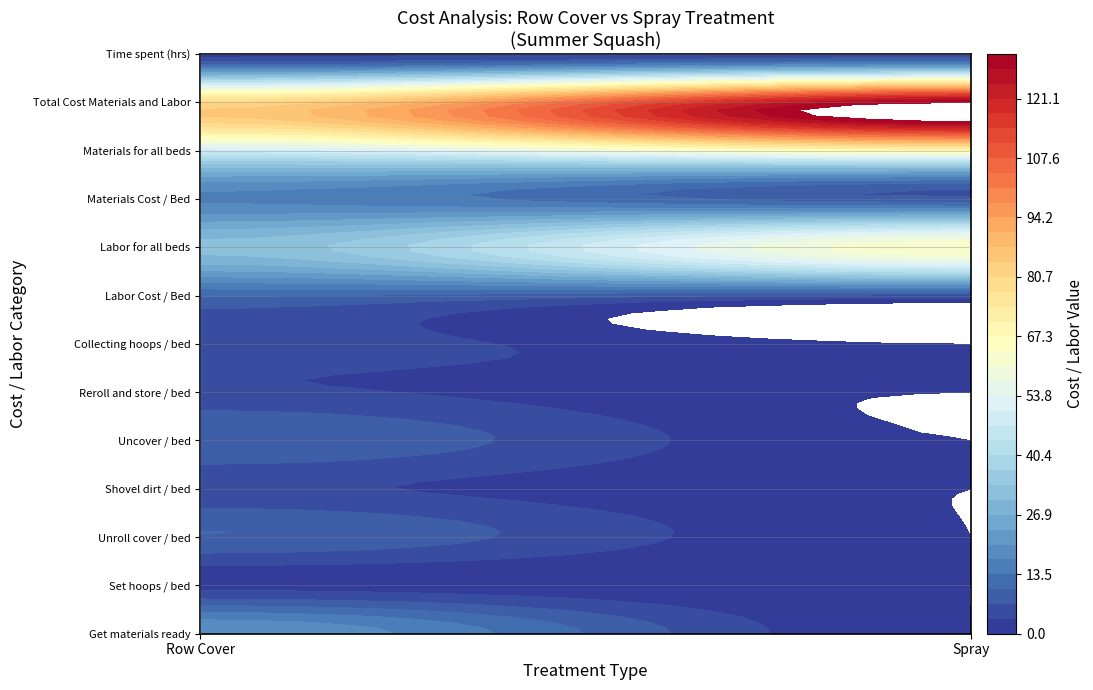

What is the difference between the maximum and minimum values in the Time spent (hrs) series?

4.2